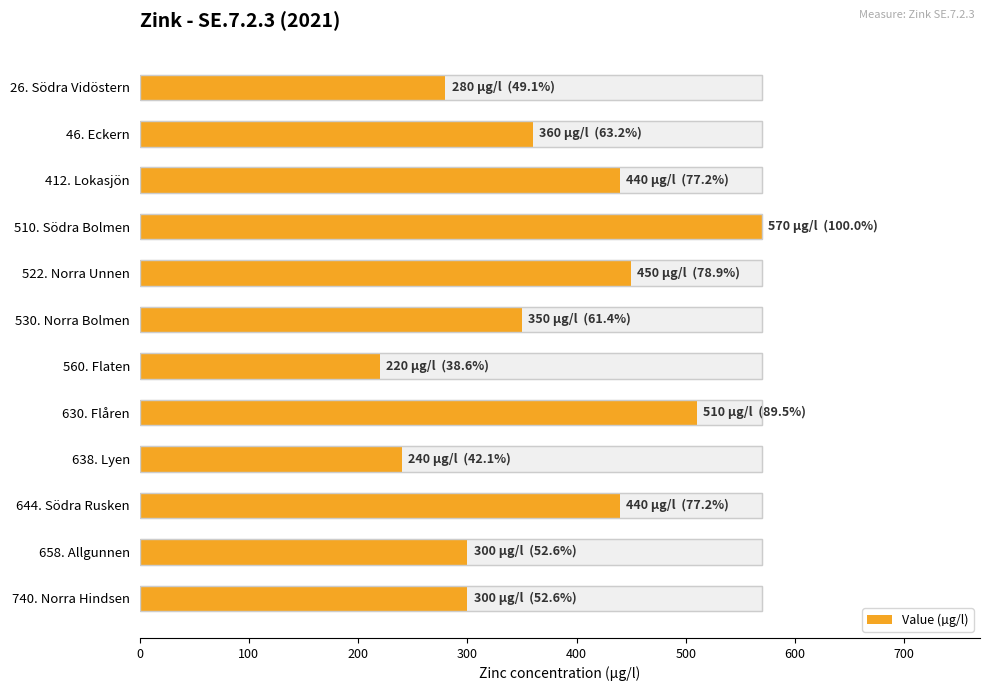

What is the average value?

372